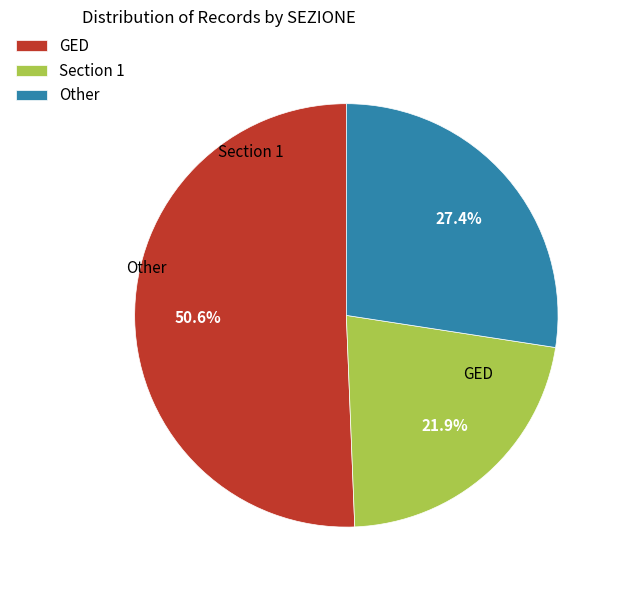

Does any single category account for the majority?

Yes